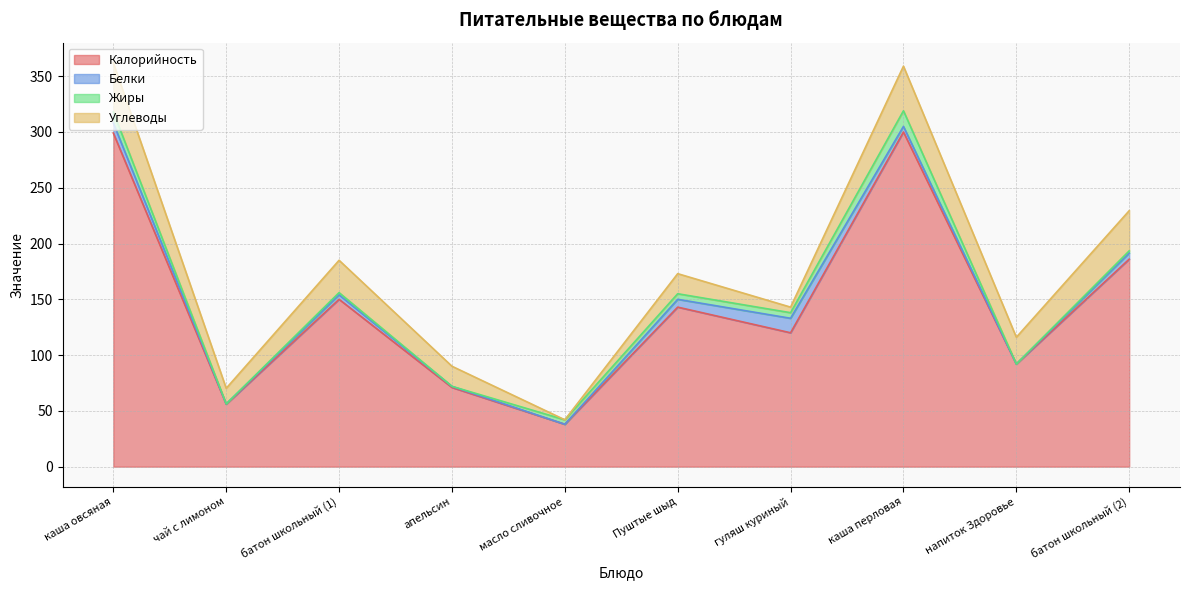

True or false: Жиры has more than 1 interior local peaks.

True